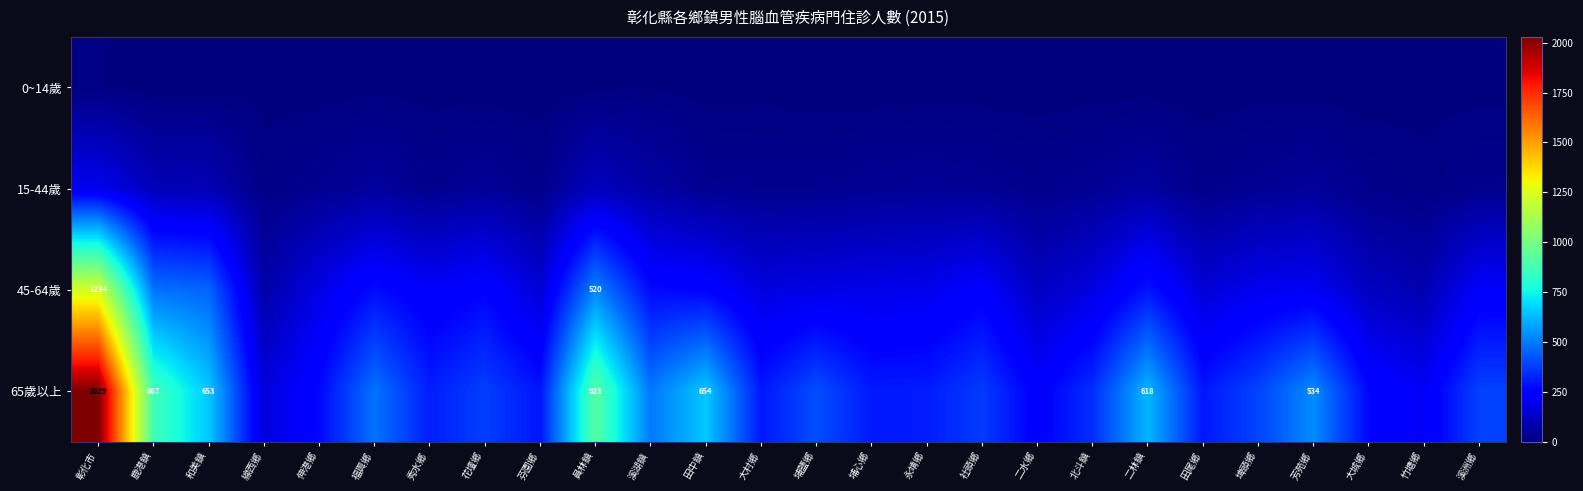

True or false: 65歲以上 has a value of 579 at 員林鎮.

False